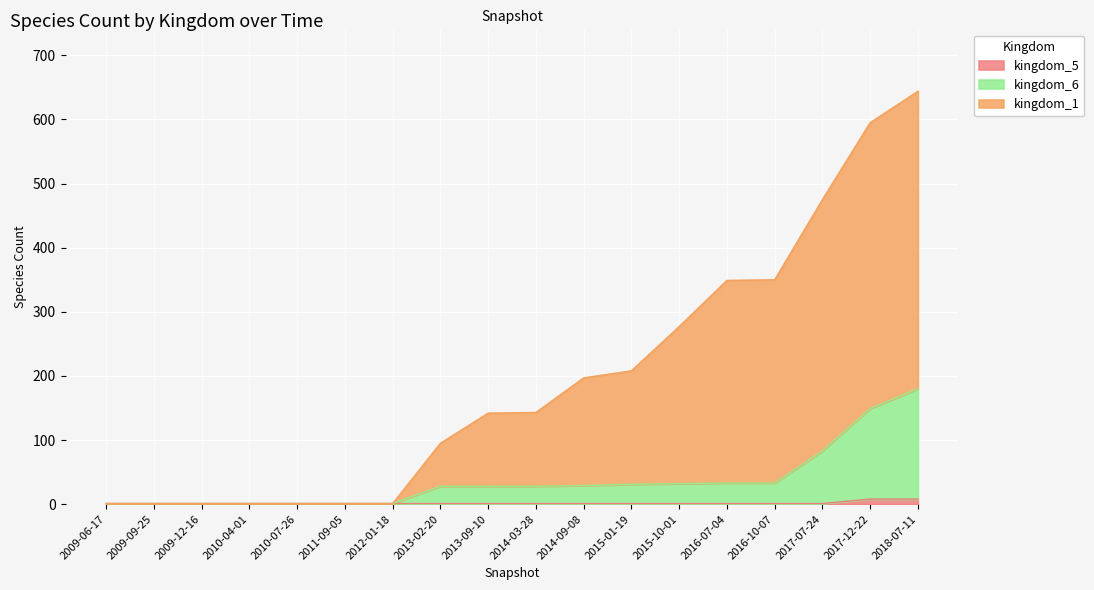

At which category is the sum across all series the highest?

2018-07-11